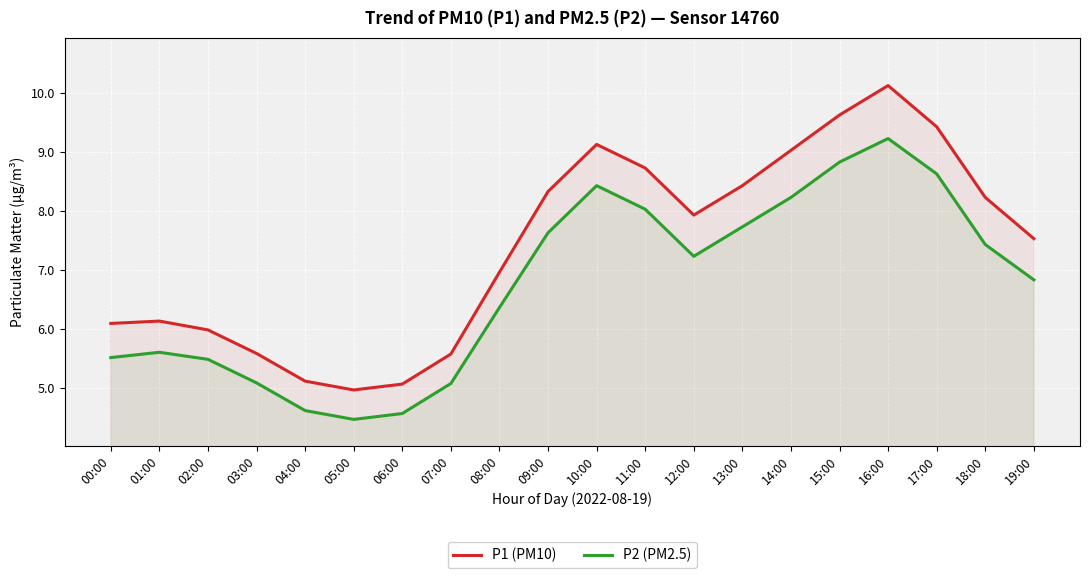

What are all the series names shown in the legend?

P1 (PM10), P2 (PM2.5)